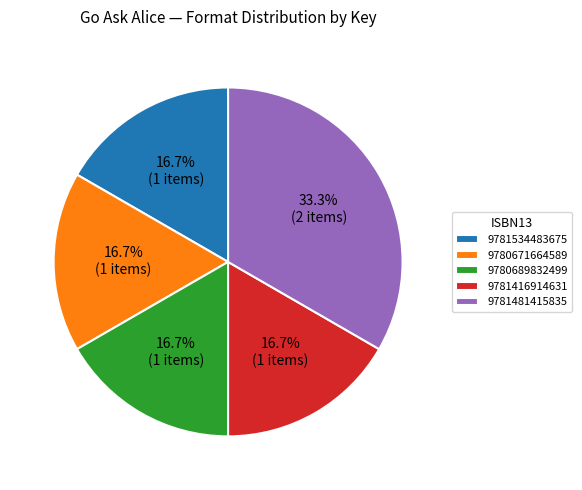

To the nearest percent, what percentage of the pie is 9780689832499?

17%